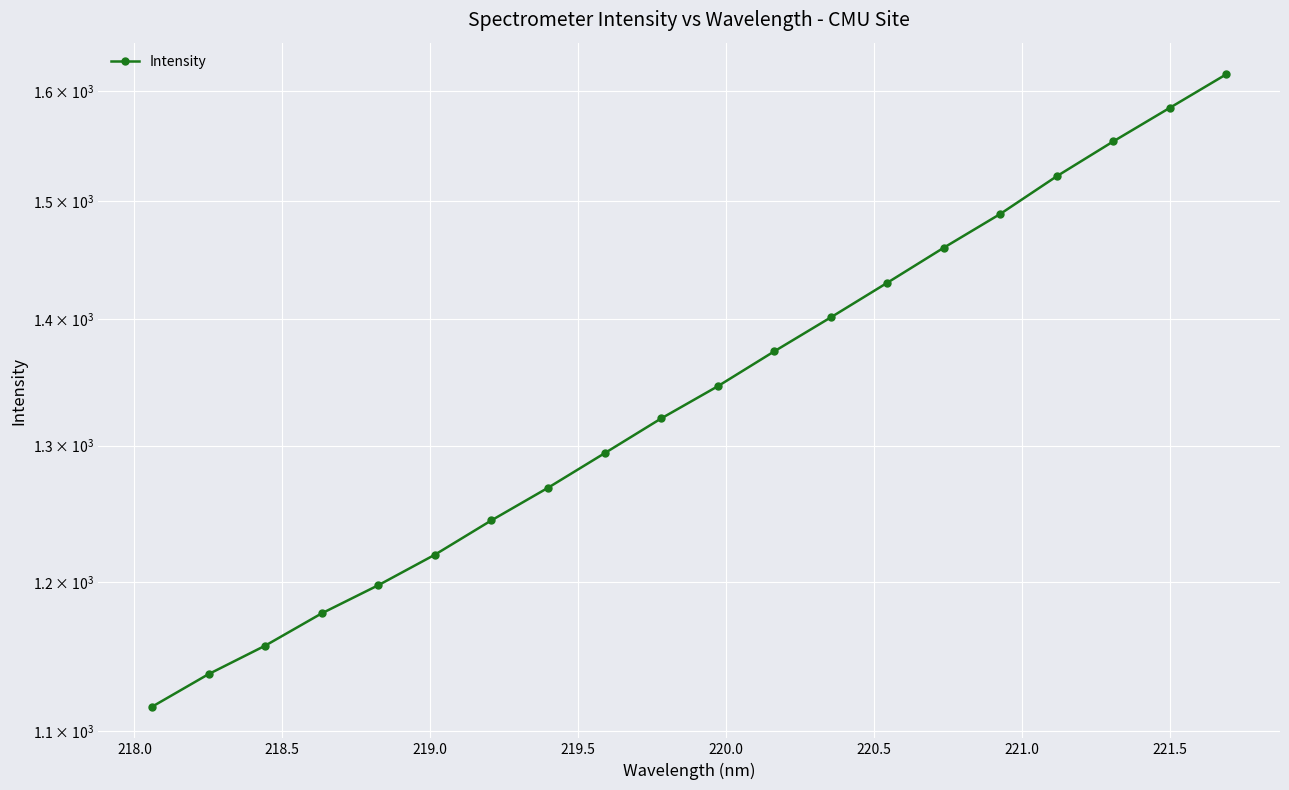

The value at 222.0 is 2068.9. True or false?

False